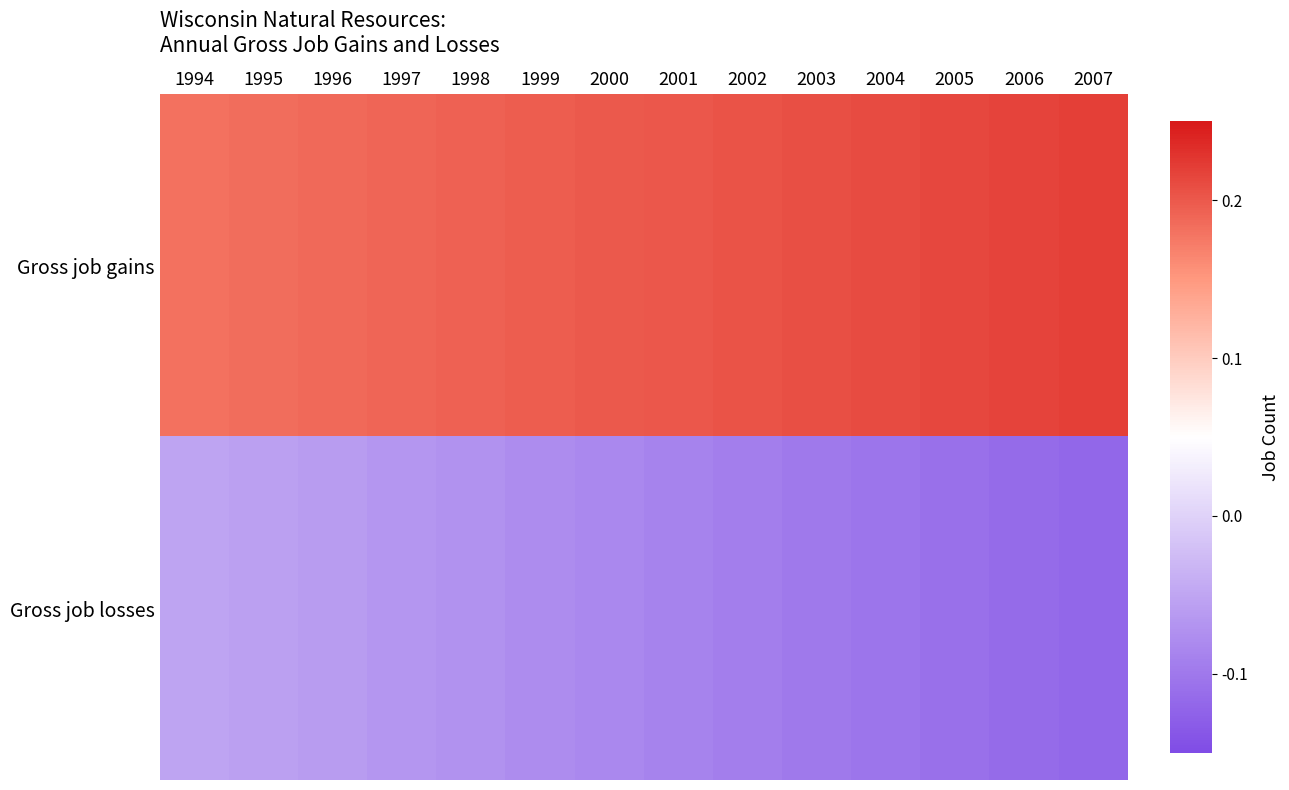

What is the spread (max minus min) of values at 1997?

0.3